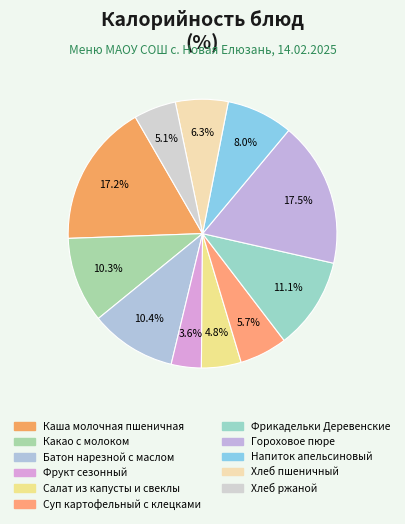

Which category has the biggest portion of the pie?

Гороховое пюре